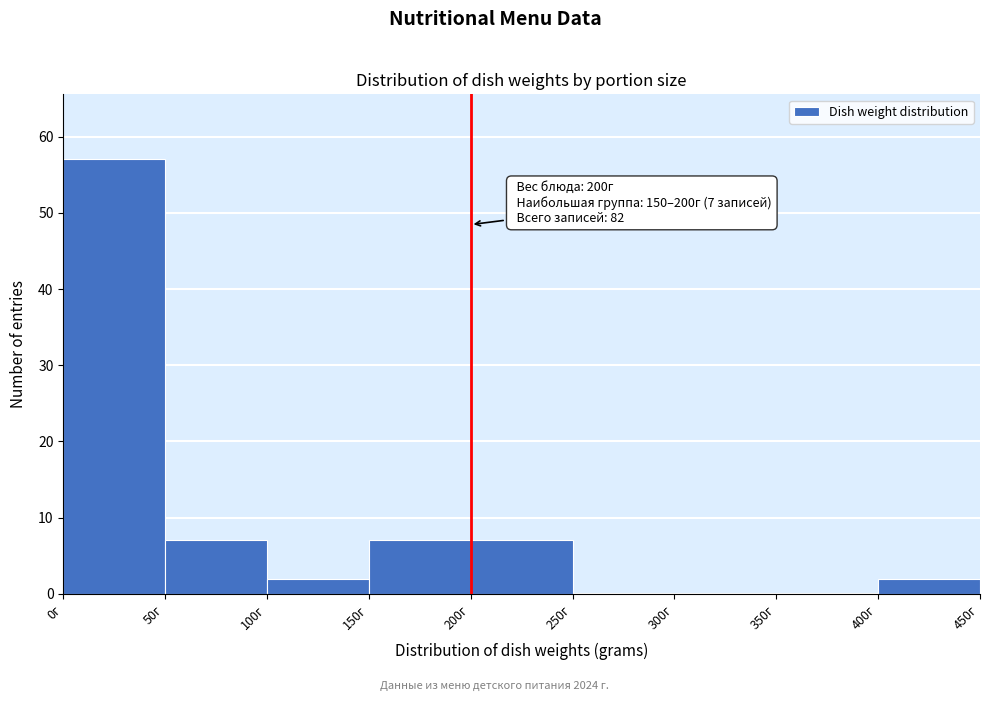

Which range on the x-axis has the tallest bar?

0 to 50